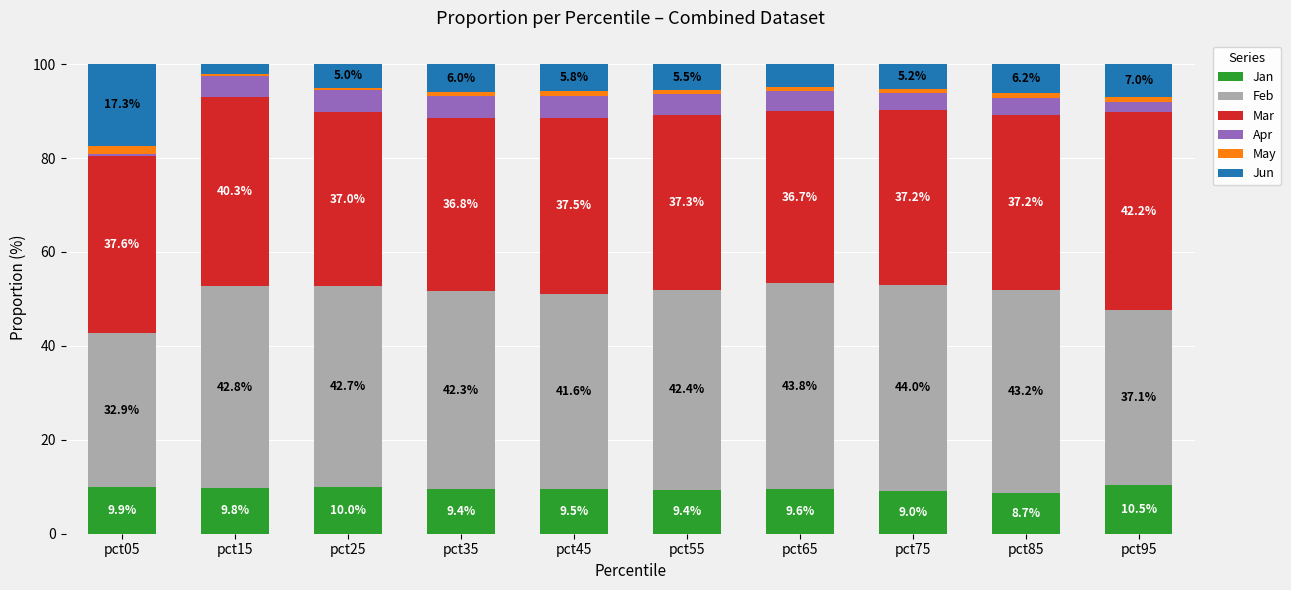

Reading left to right, what are the values for Jan?

pct05=9.9	pct15=9.8	pct25=10.0	pct35=9.4	pct45=9.5	pct55=9.4	pct65=9.6	pct75=9.0	pct85=8.7	pct95=10.5